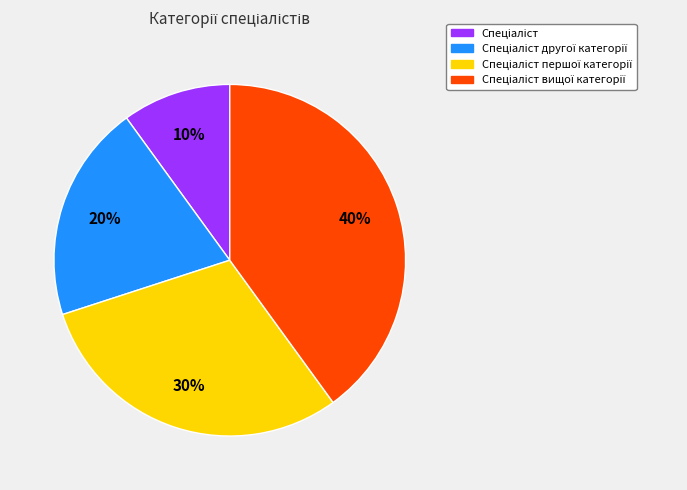

To the nearest percent, what is the difference between the largest and smallest slice percentages?

30%